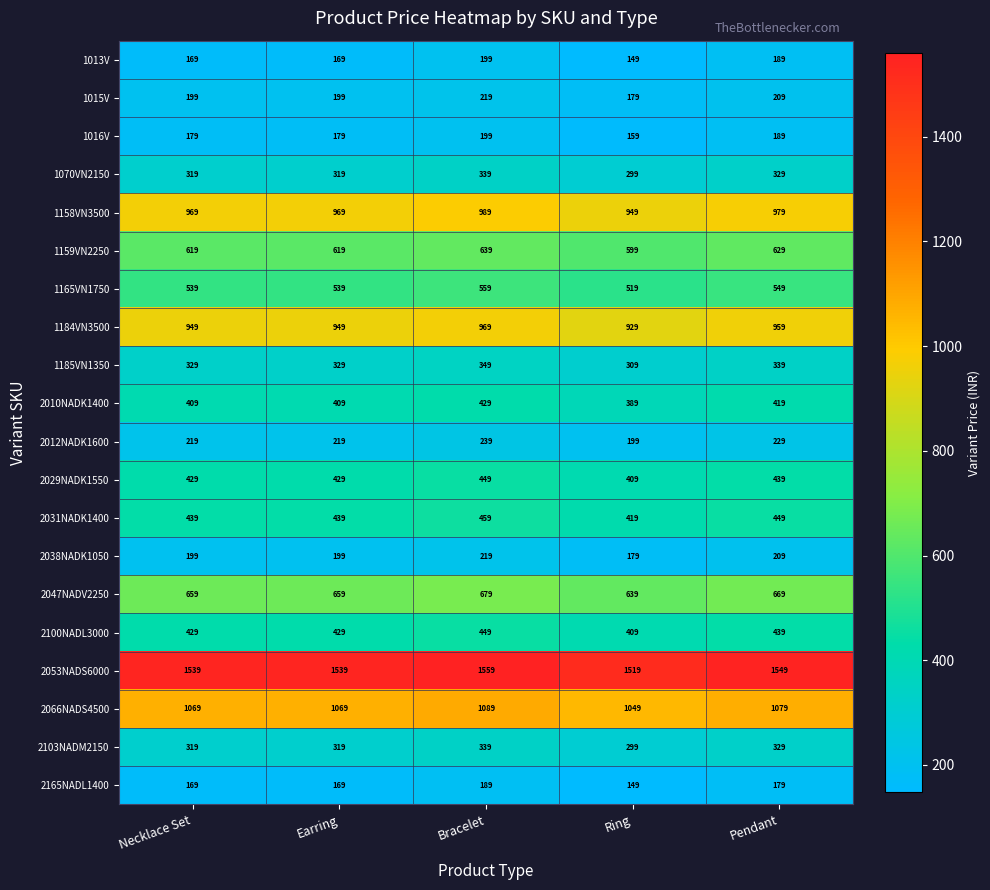

What value does the 1070VN2150 series have at Pendant, to the nearest 10?

330